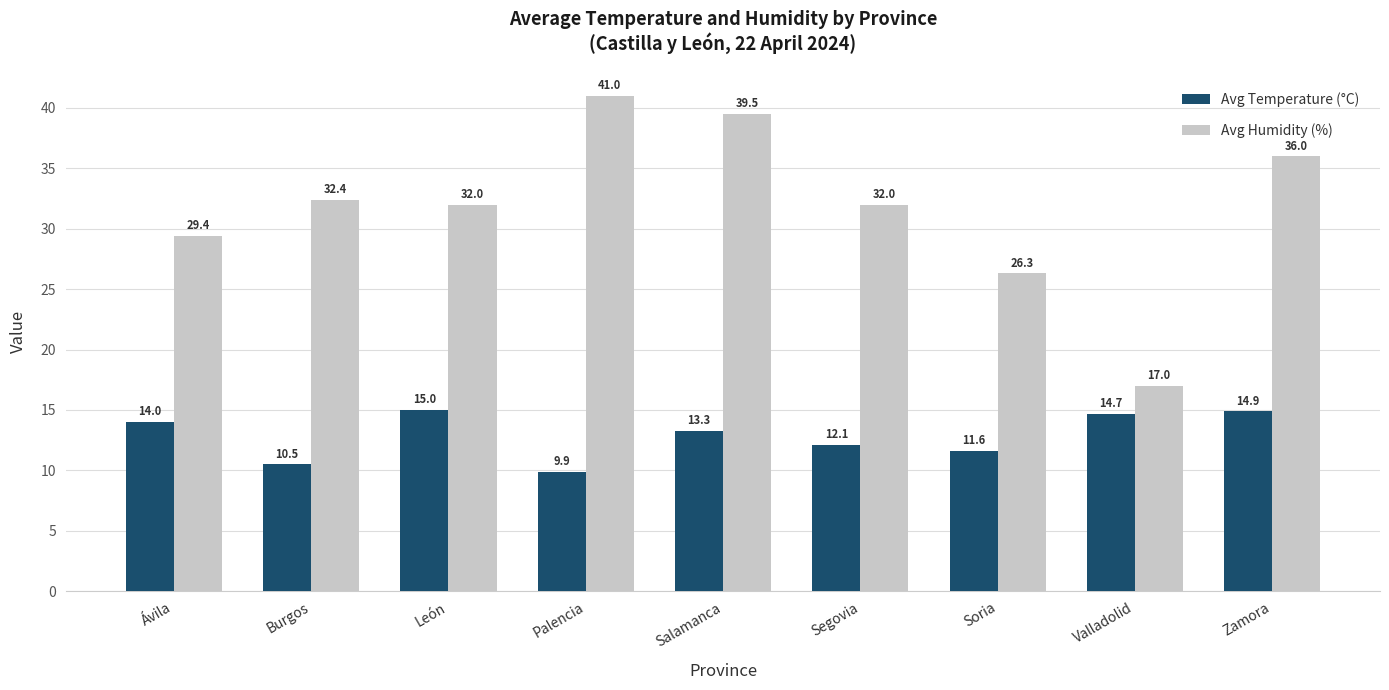

Which series has the largest total across all categories?

Avg Humidity (%)